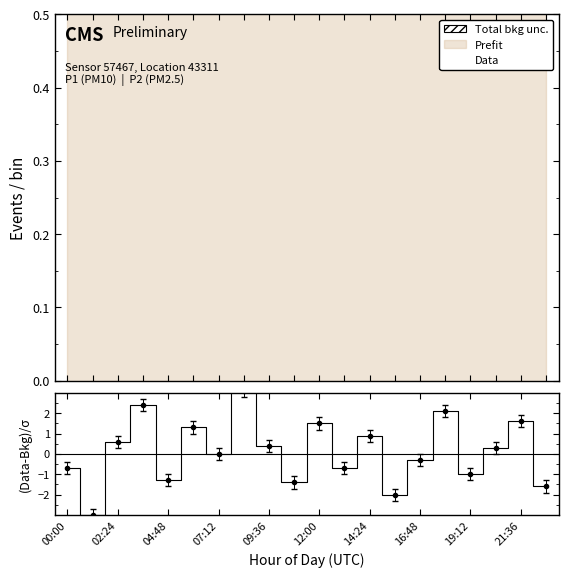

Which series changed the most between 02:24 and 13?

(Data-Bkg)/σ